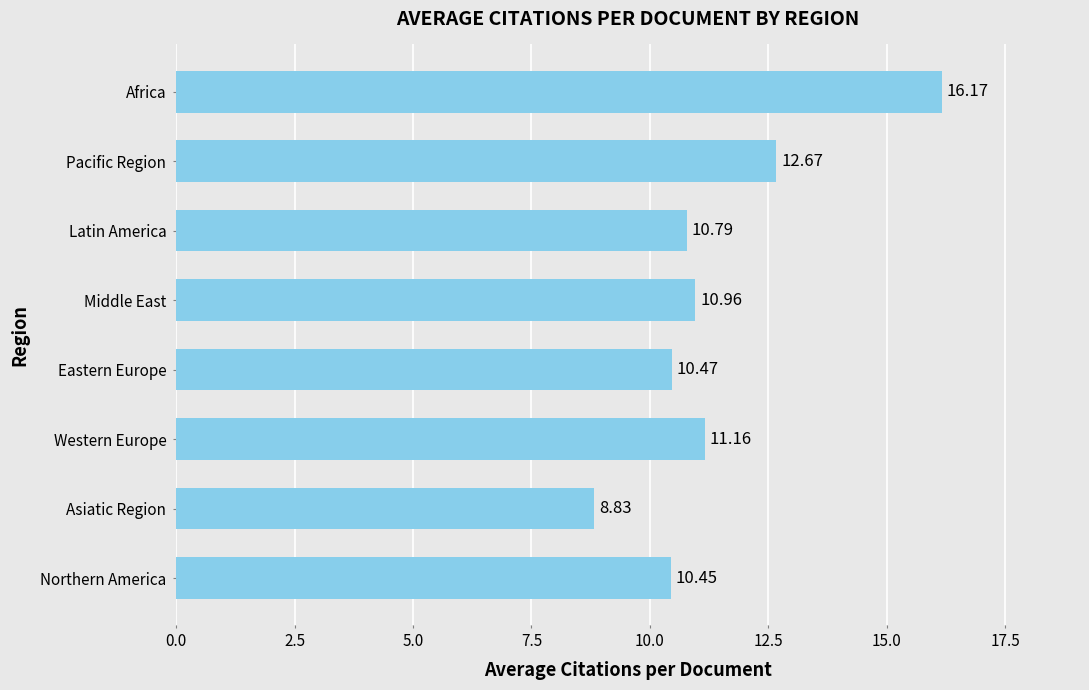

What is the ratio of the value at Latin America to the value at Northern America?

1.0